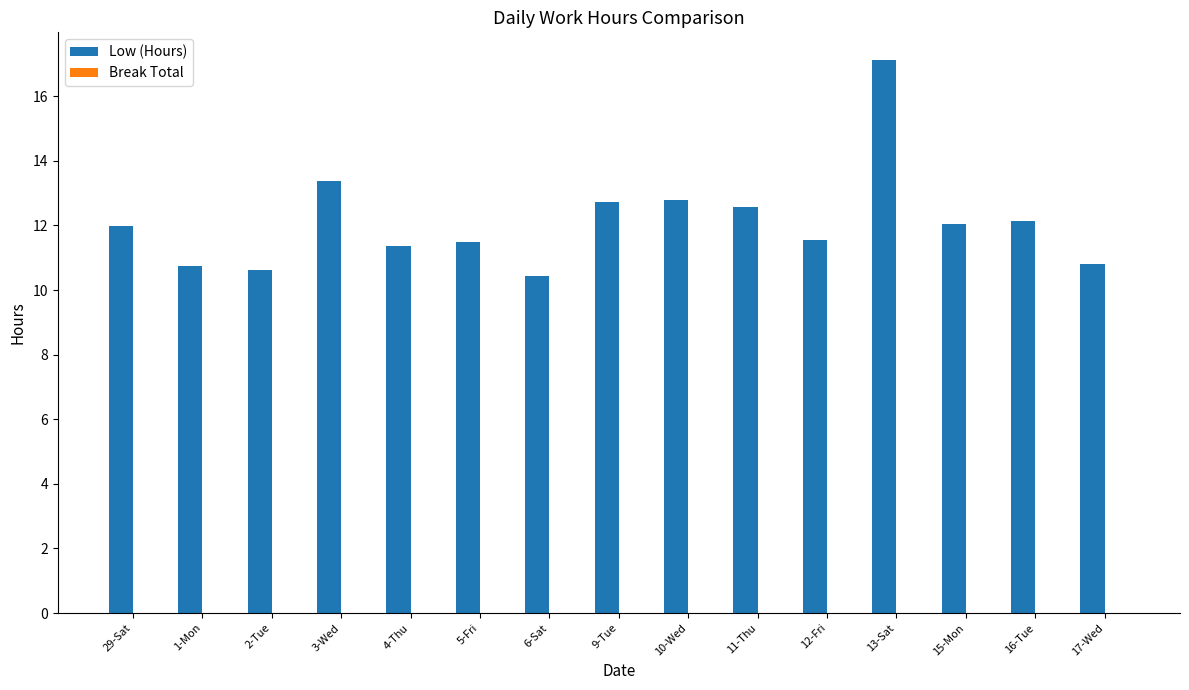

What is the change in value from 29-Sat to 10-Wed?

+0.8